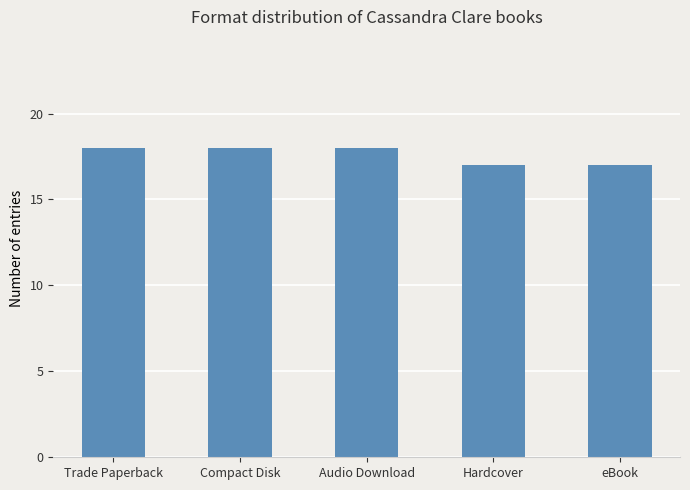

How many data points are less than 18?

2